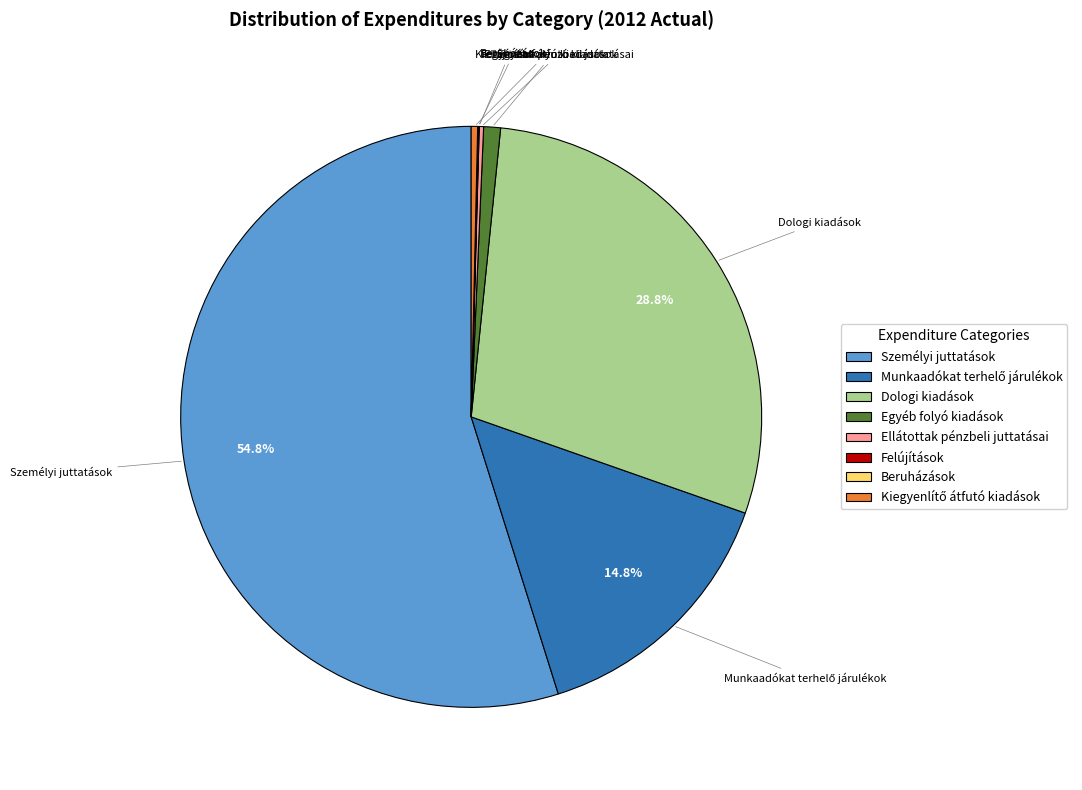

Does any single category account for the majority?

Yes